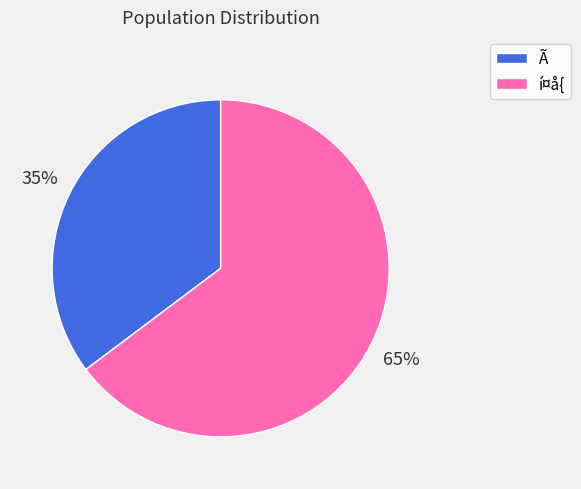

How many segments does this pie chart have?

2